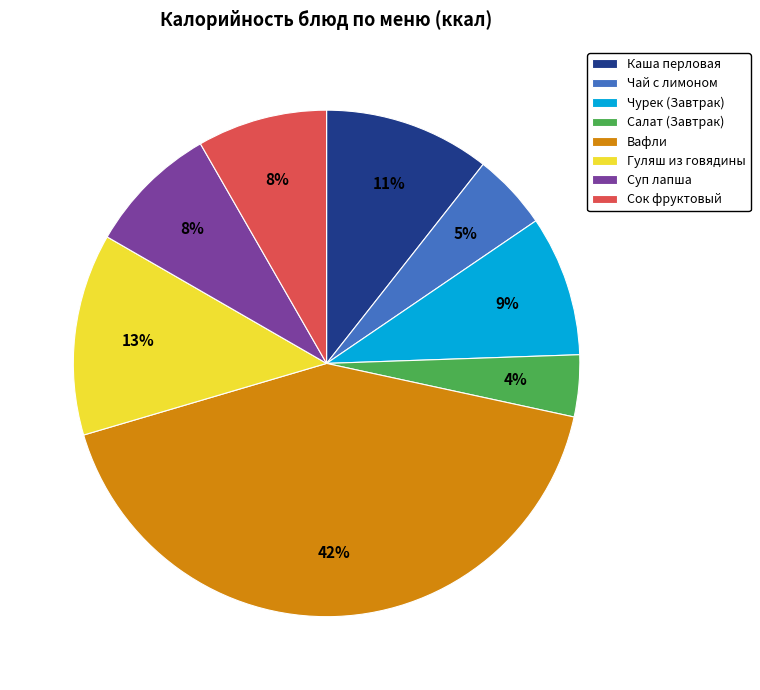

The Чай с лимоном slice represents 5% of the pie. True or false?

True